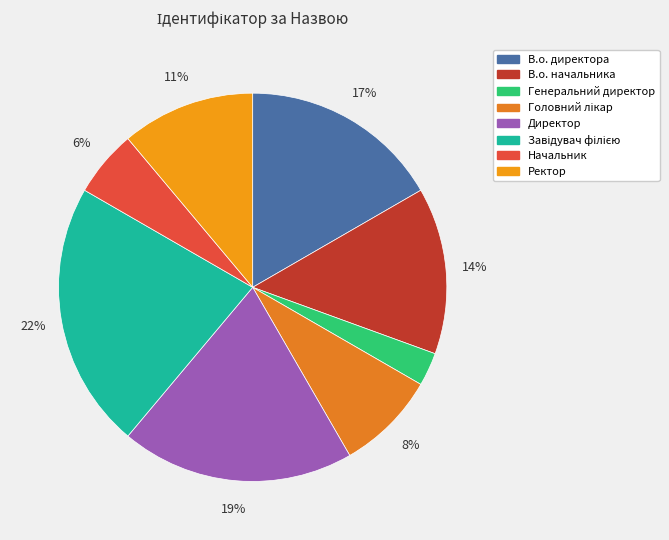

To the nearest percent, what is the combined percentage of Ректор and В.о. начальника?

25%